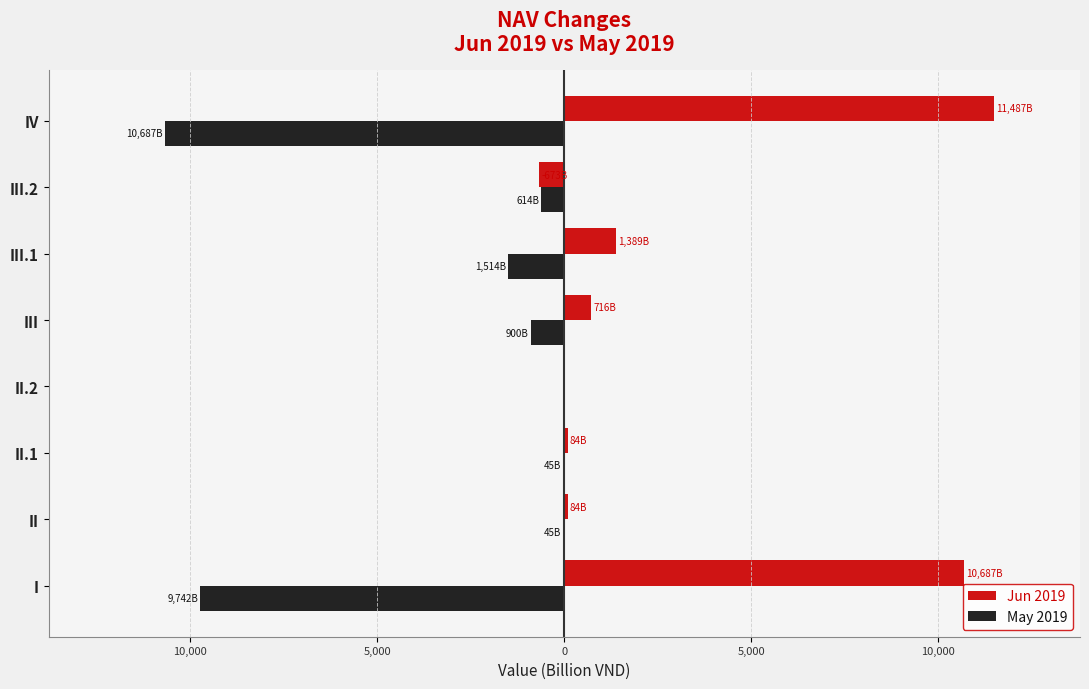

What is the minimum value shown in the chart?

-10686.9